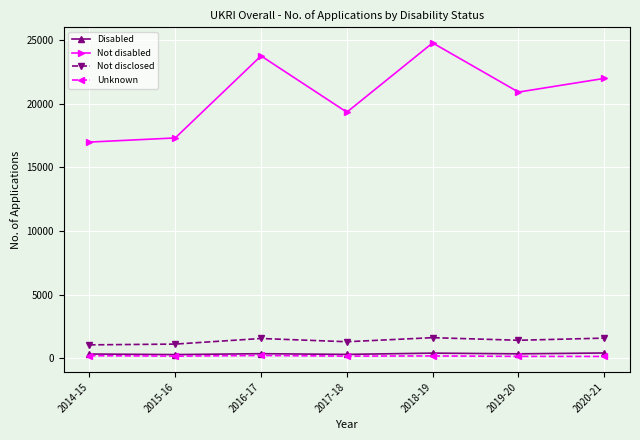

At which category does Not disclosed reach its first local peak?

2016-17